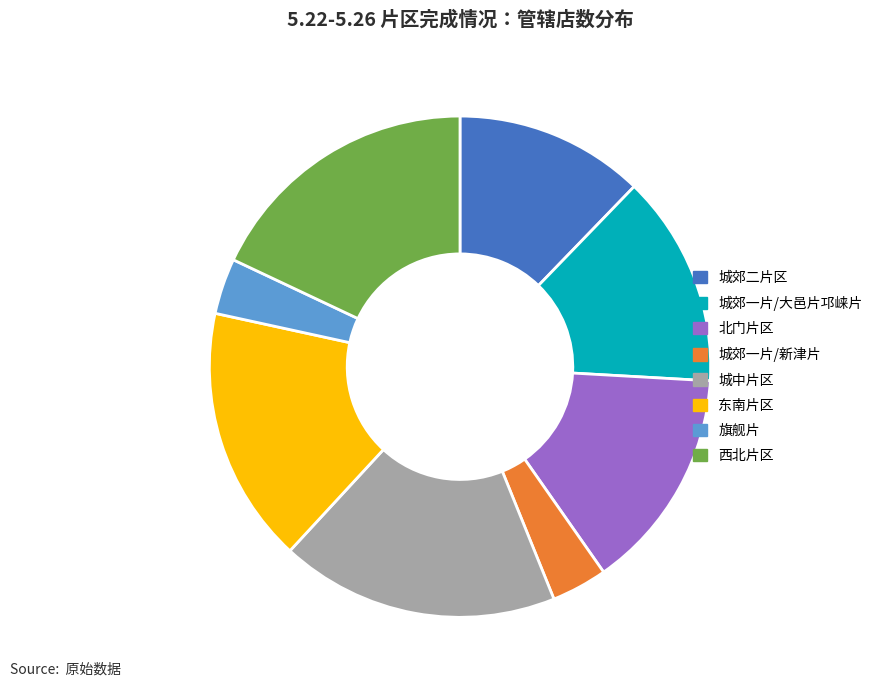

Which has a higher value, 城郊一片/大邑片邛崃片 or 北门片区?

北门片区